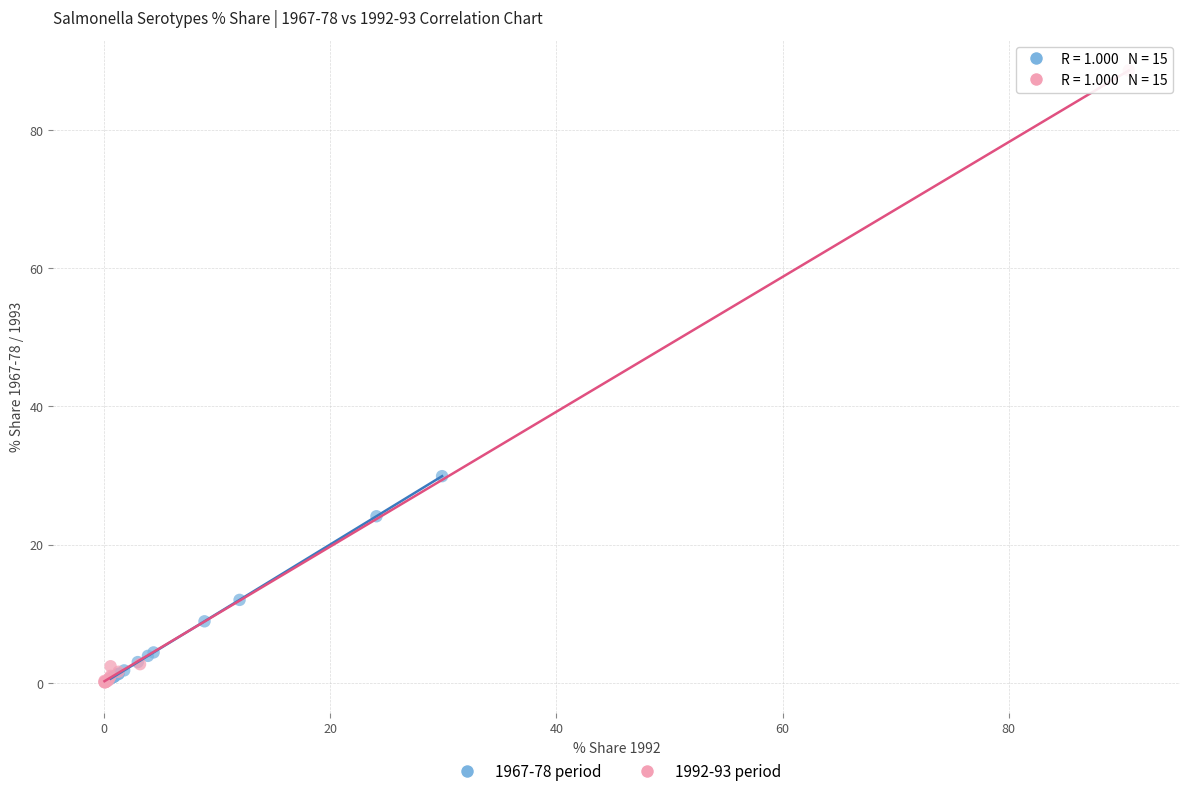

Which series has the largest Y range (max minus min)?

1992-93 period